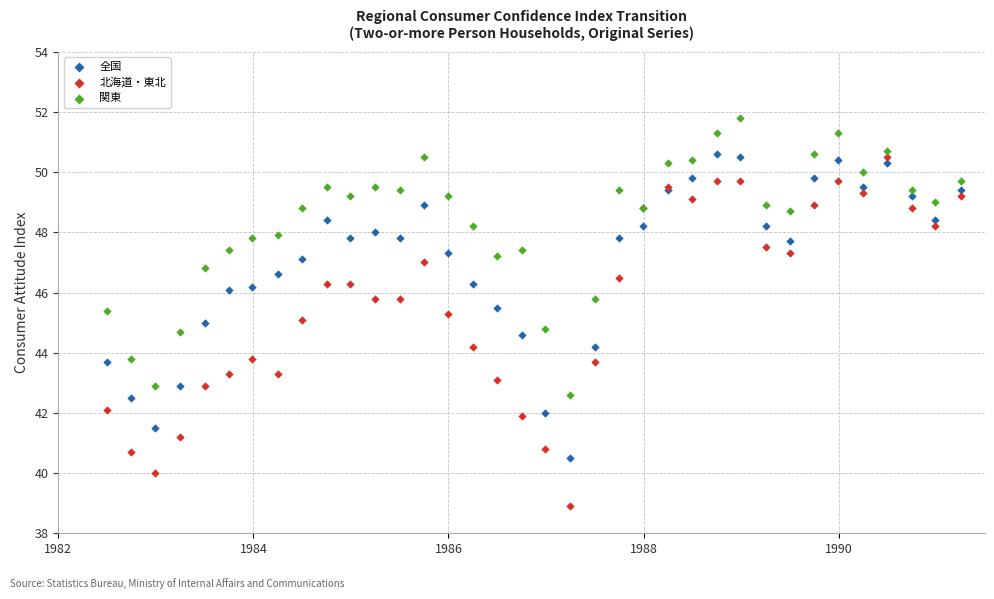

Which series has the widest spread of Y values?

北海道・東北